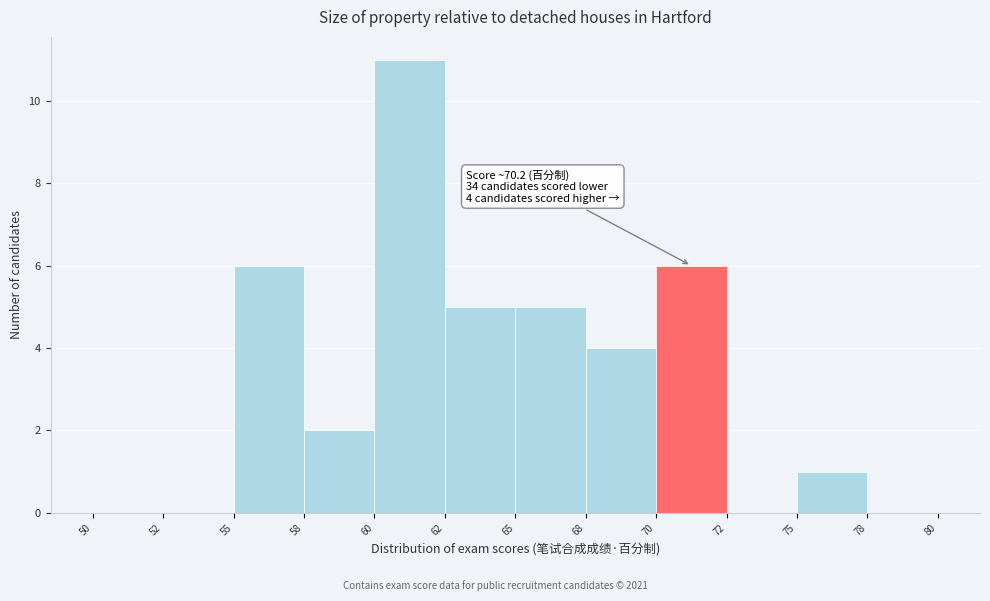

Reading left to right, extract all data points from this chart.

50=0	52=0	55=6	58=2	60=11	62=5	65=5	68=4	70=6	72=0	75=1	78=0